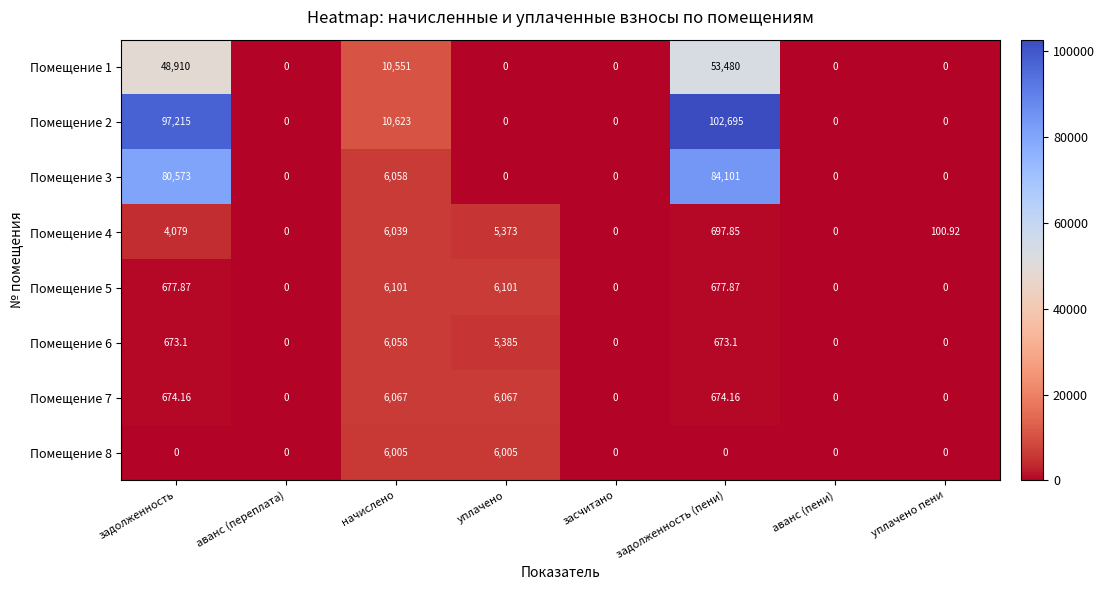

How many values in the Помещение 4 series exceed 697?

4